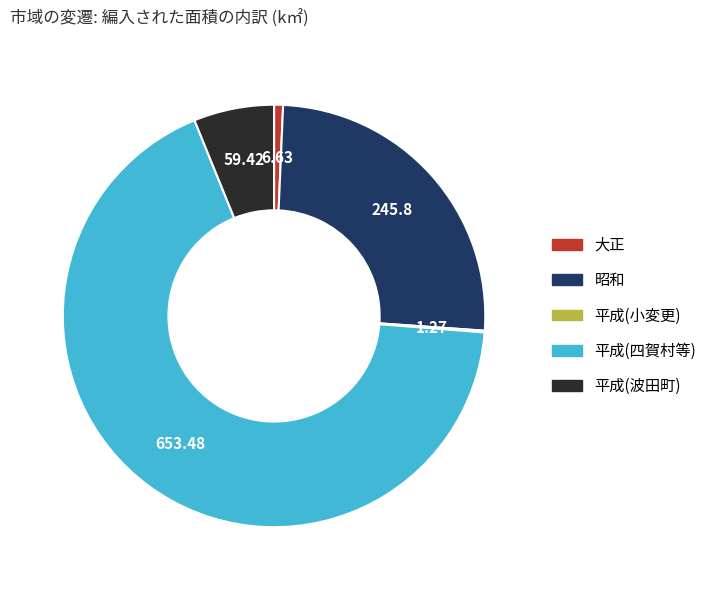

Does any single category account for the majority?

Yes